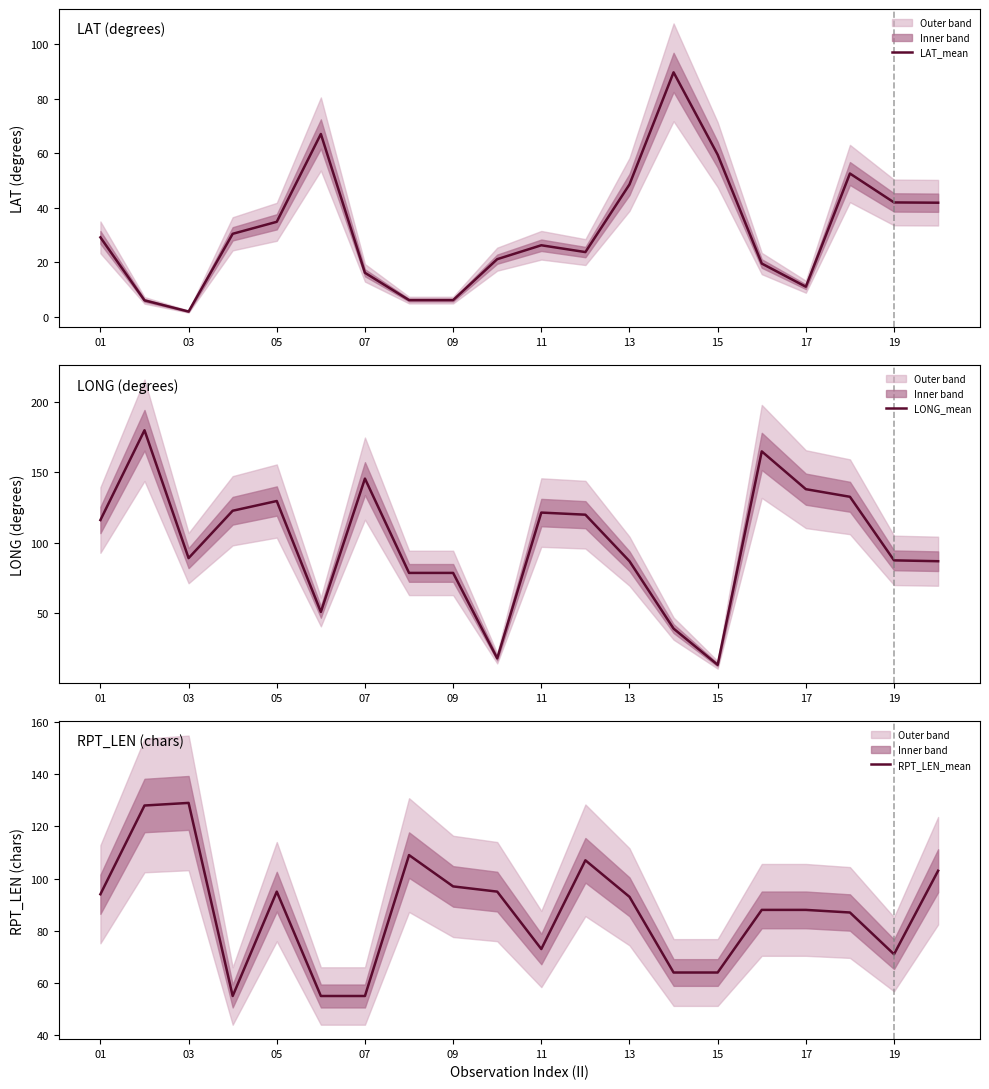

How many lines are shown in the chart?

3